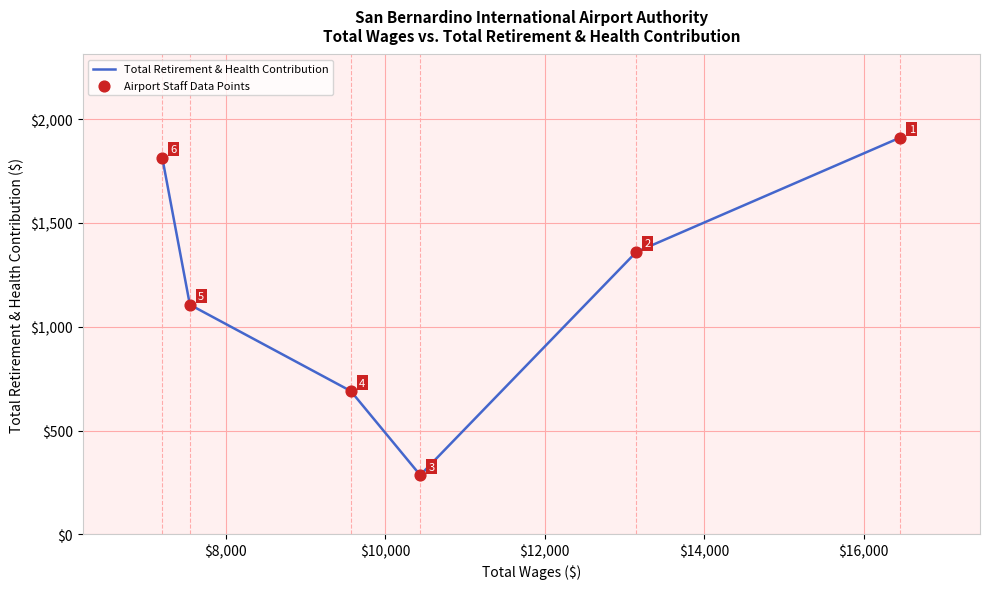

What is the average value?

1194